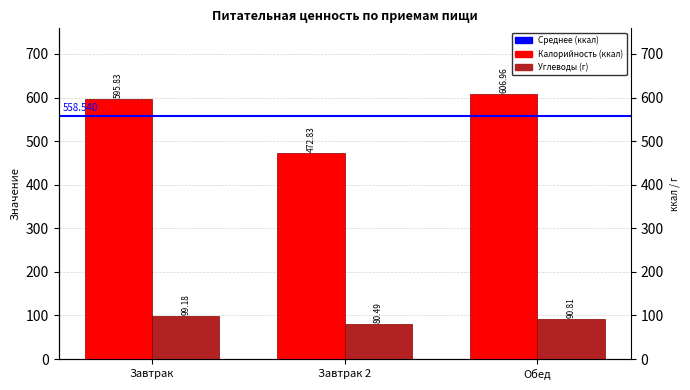

At which label does Углеводы reach its minimum?

Завтрак 2